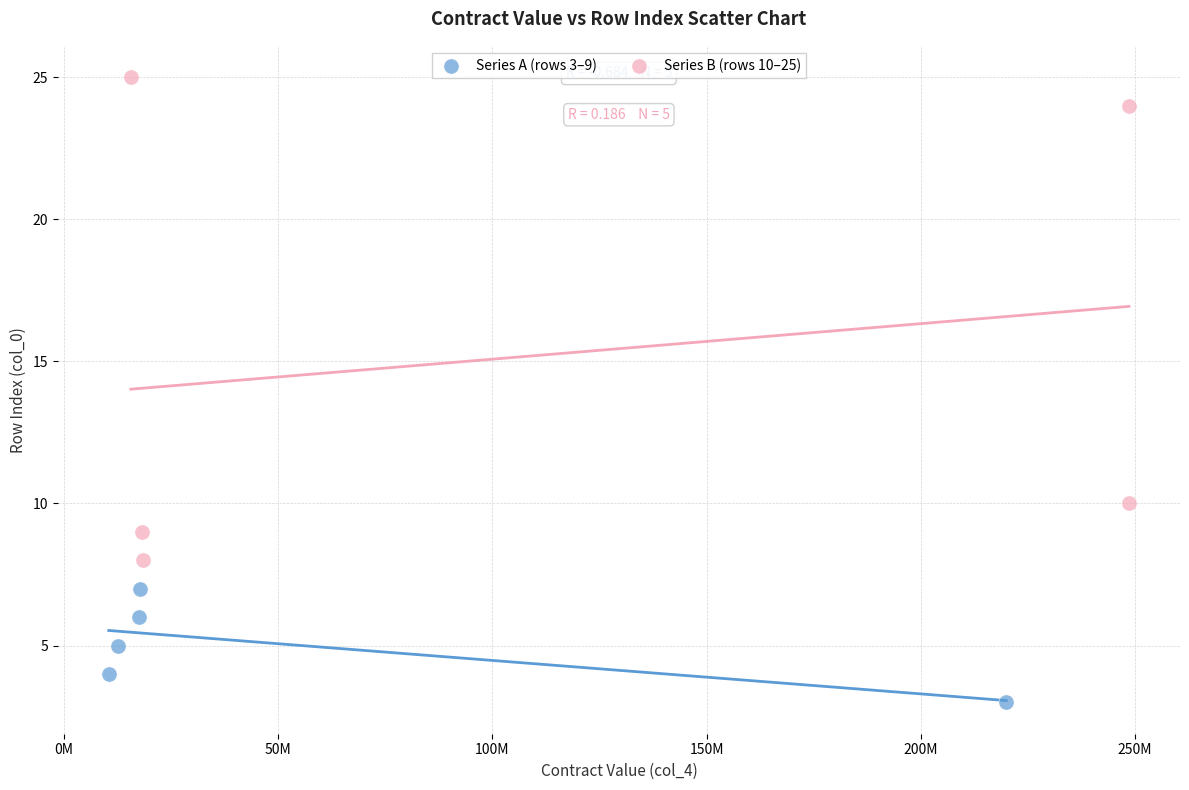

Which series has the largest Y range (max minus min)?

Series B (rows 10–25)